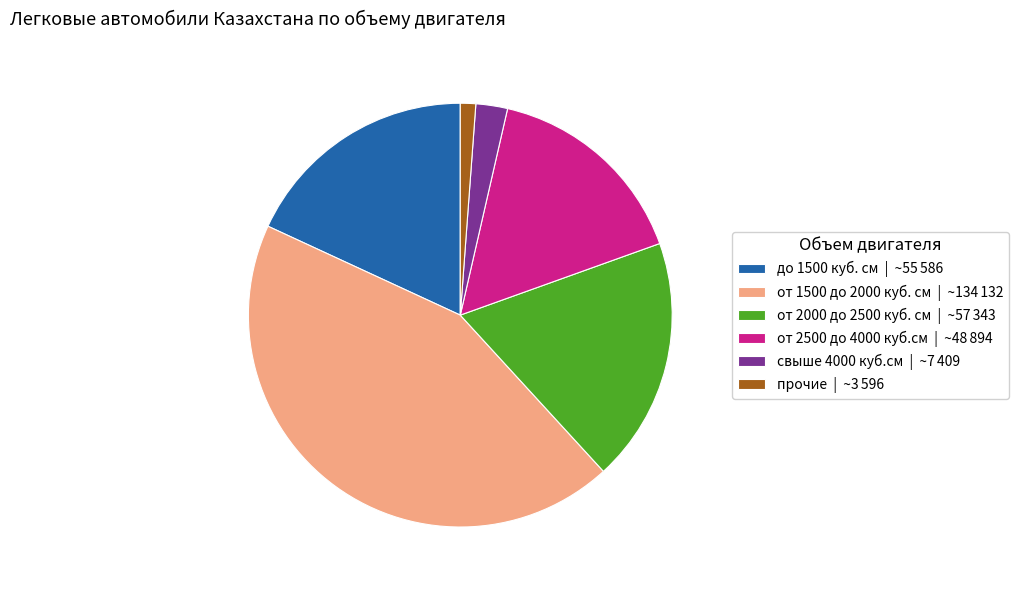

Approximately how many times larger is the value at до 1500 куб. см | ~55 586 compared to прочие | ~3 596?

15.5